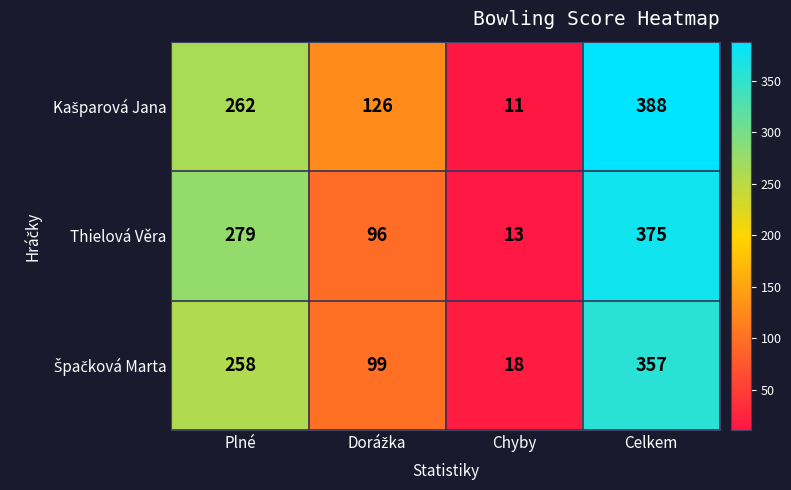

What is the total value across all series at Plné?

799